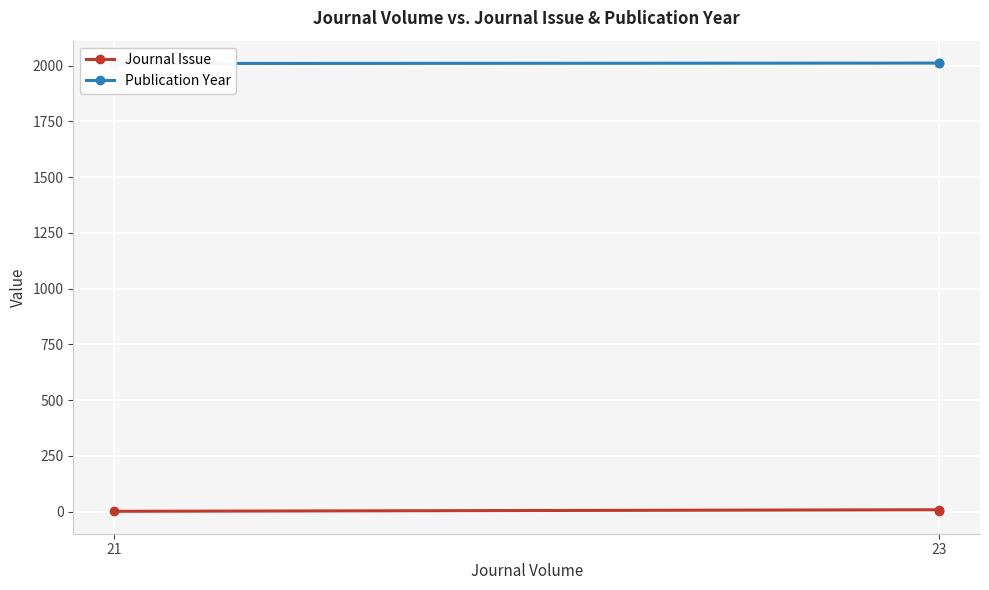

How many data points in Journal Issue are above 1?

1